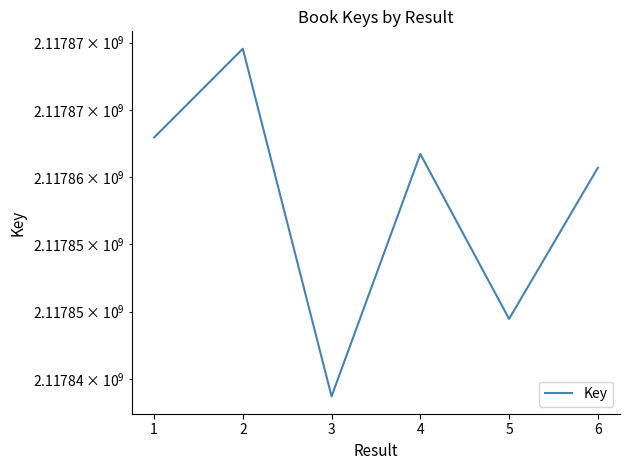

What is the value of the 6th point from the left?

2117860693